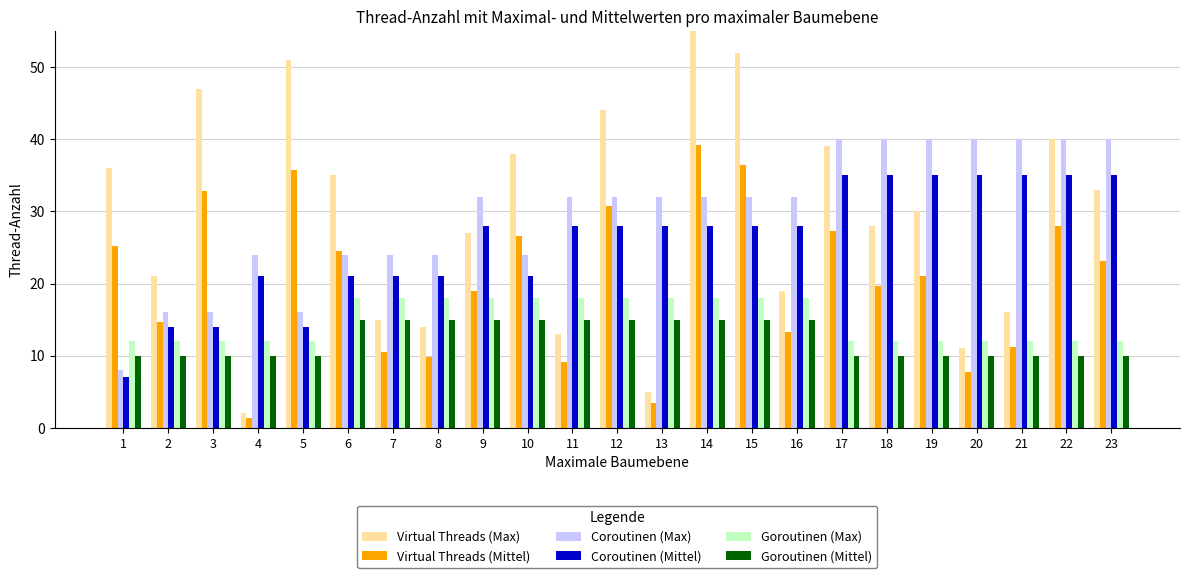

Where does the Virtual Threads (Max) series first go above 30?

1